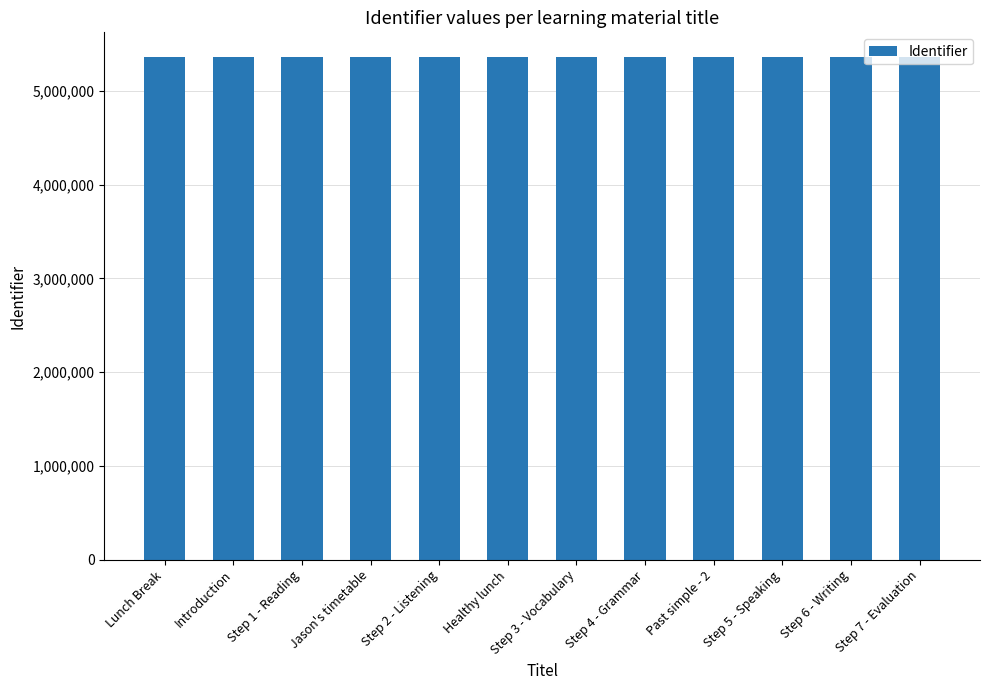

Is it true that the value at Healthy lunch is 1136696?

False